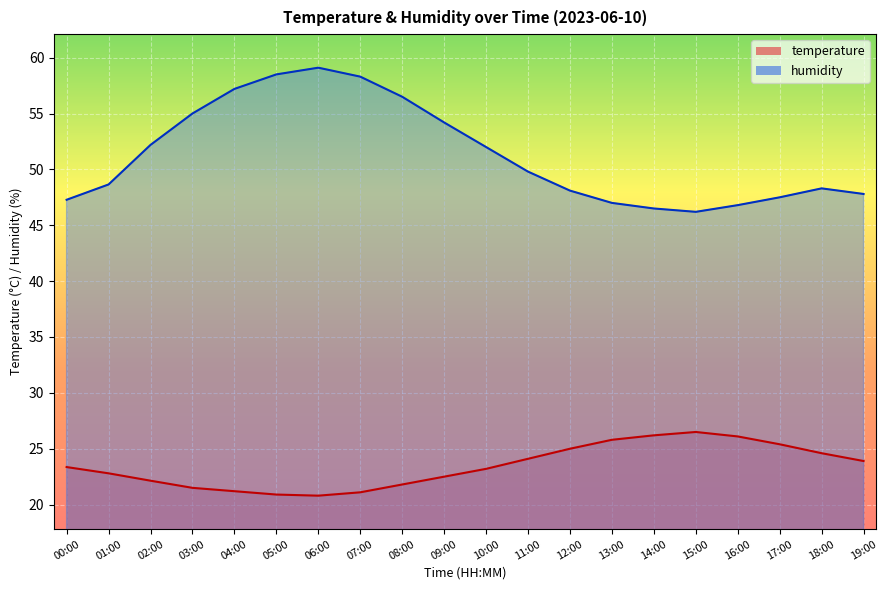

Reading left to right, what are all the values shown in this chart?

temperature: 23.4	22.8	22.1	21.5	21.2	20.9	20.8	21.1	21.8	22.5	23.2	24.1	25.0	25.8	26.2	26.5	26.1	25.4	24.6	23.9
humidity: 47.3	48.6	52.2	55.0	57.2	58.5	59.1	58.3	56.5	54.2	52.0	49.8	48.1	47.0	46.5	46.2	46.8	47.5	48.3	47.8